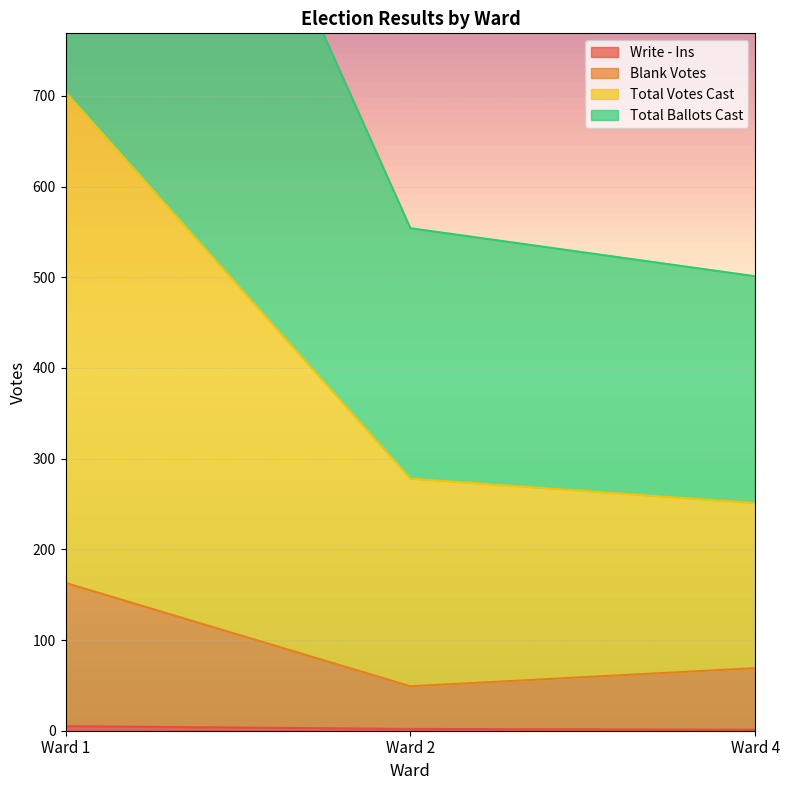

How many data points in Total Votes Cast are above 278?

1